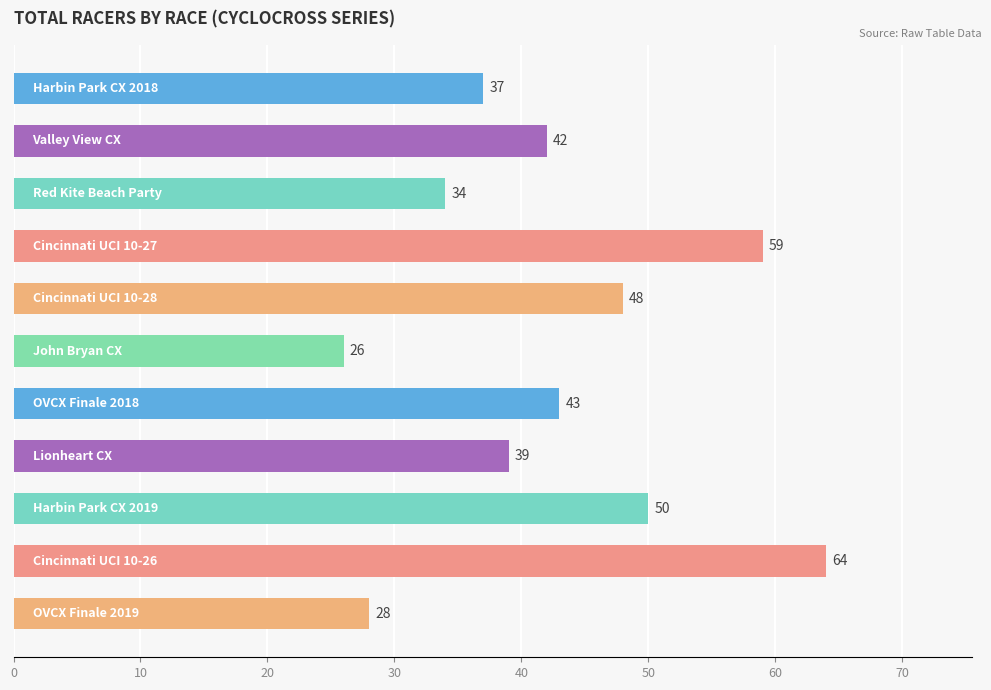

What is the value of the 4th bar from the top?

59